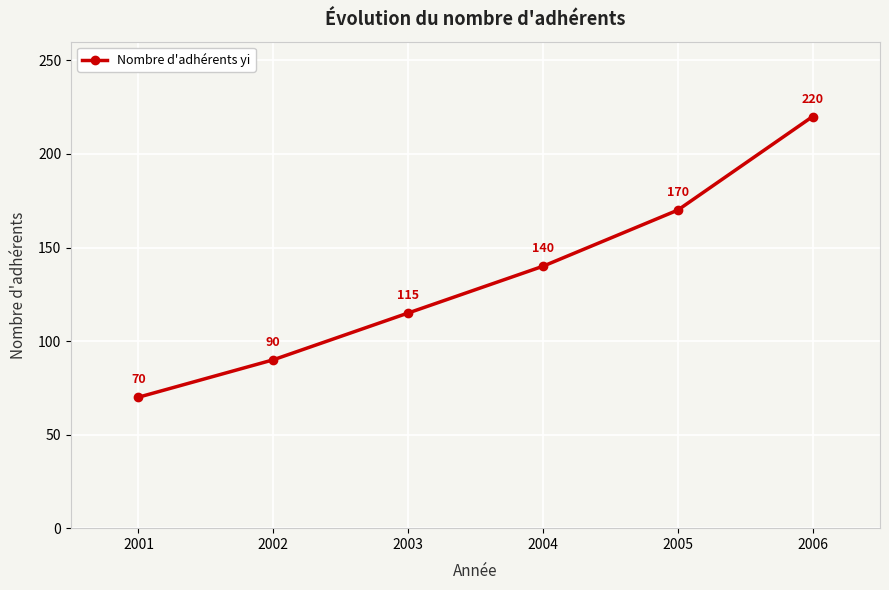

Is it true that the value at 2006 is 220?

True